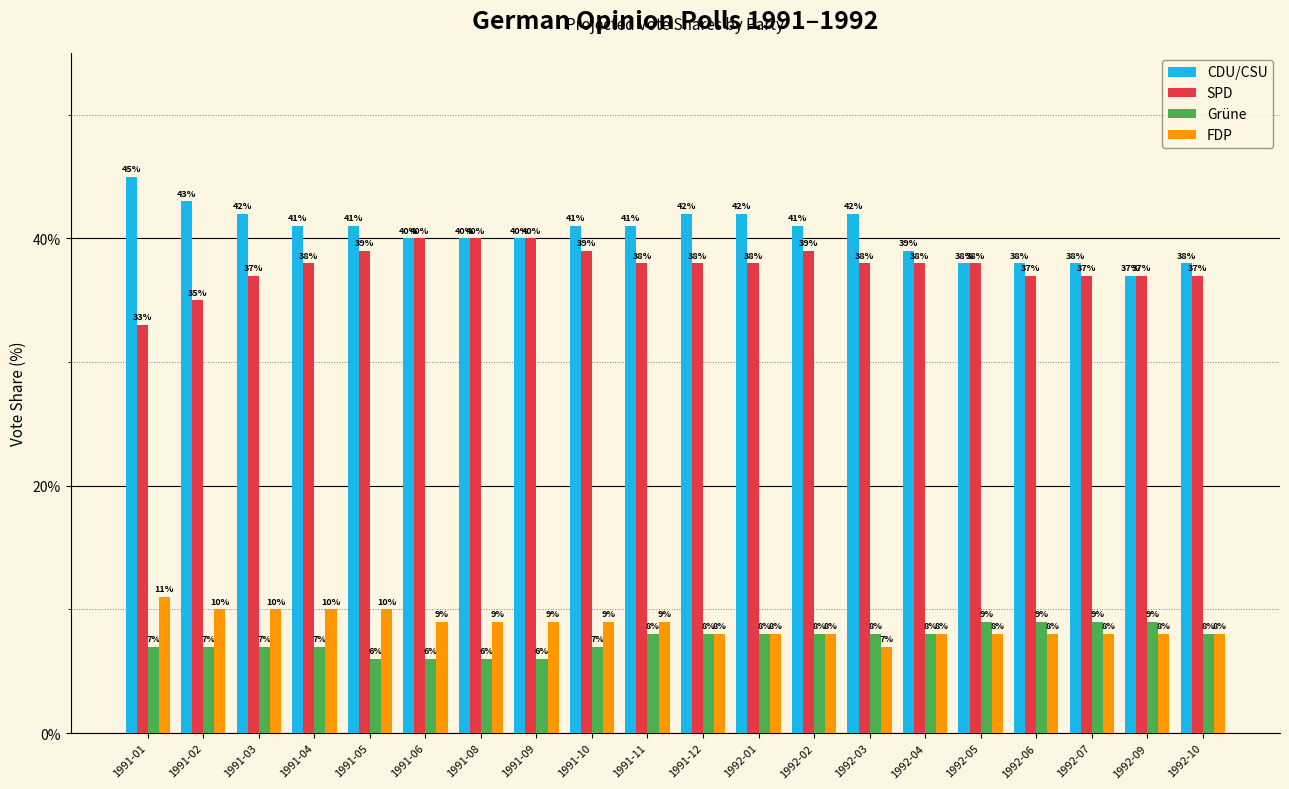

Between 1992-07 and 1992-10, which series saw the biggest shift?

Grüne